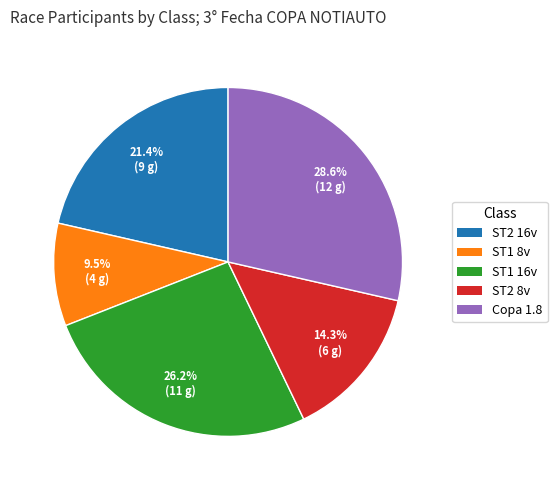

What is the ratio of the value at ST2 8v to the value at ST2 16v?

0.7